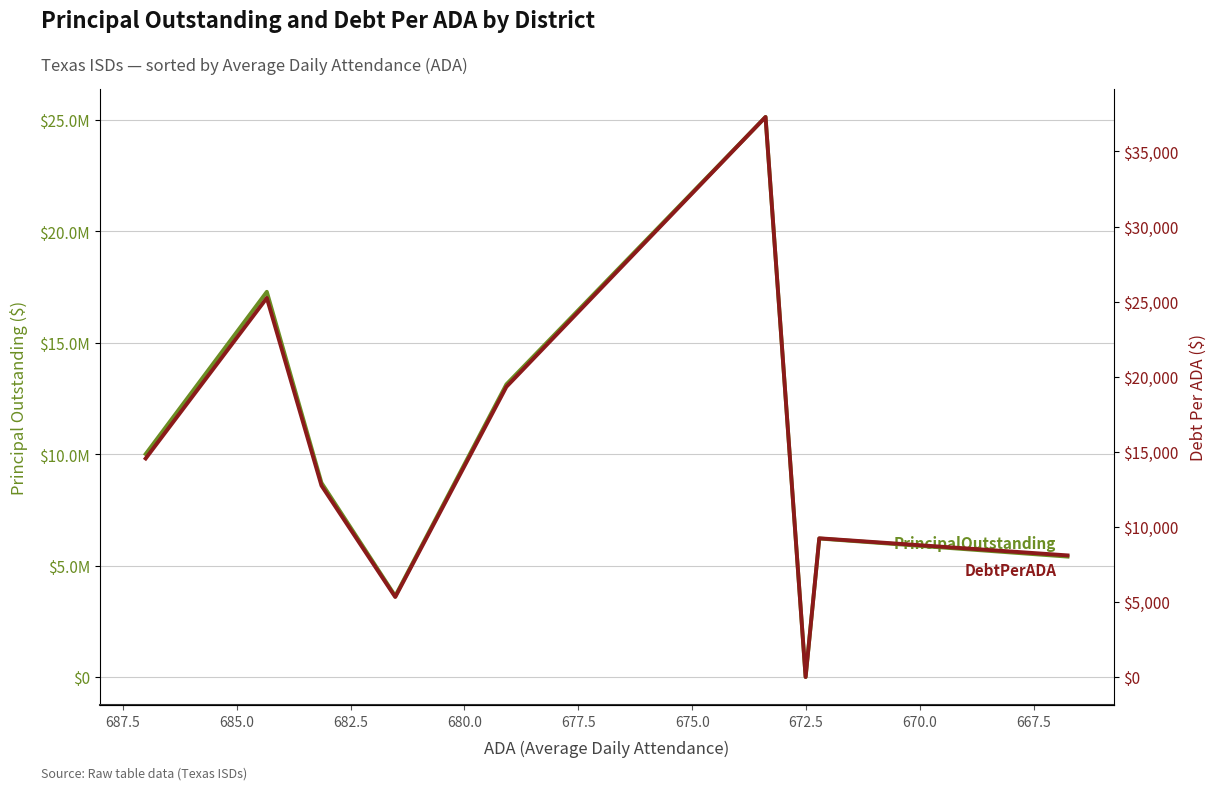

What is the value of the PrincipalOutstanding point at the 1st from the left?

9999000.0